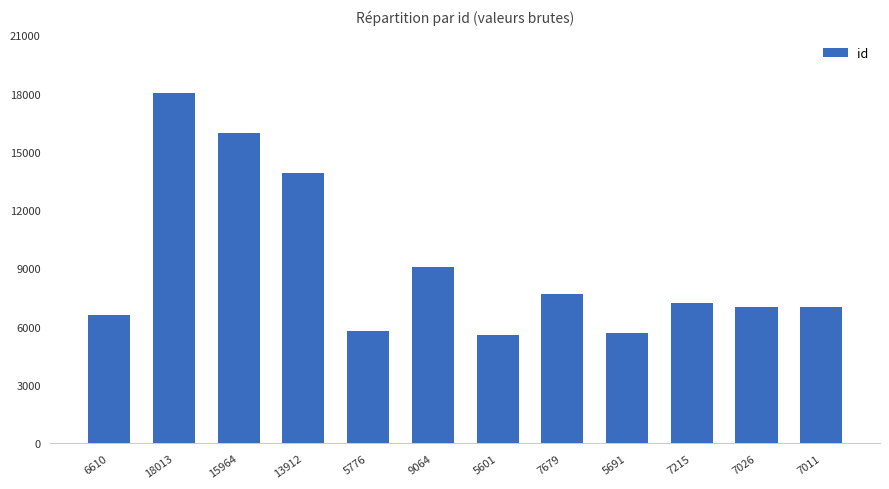

Count the number of data series in this chart.

1